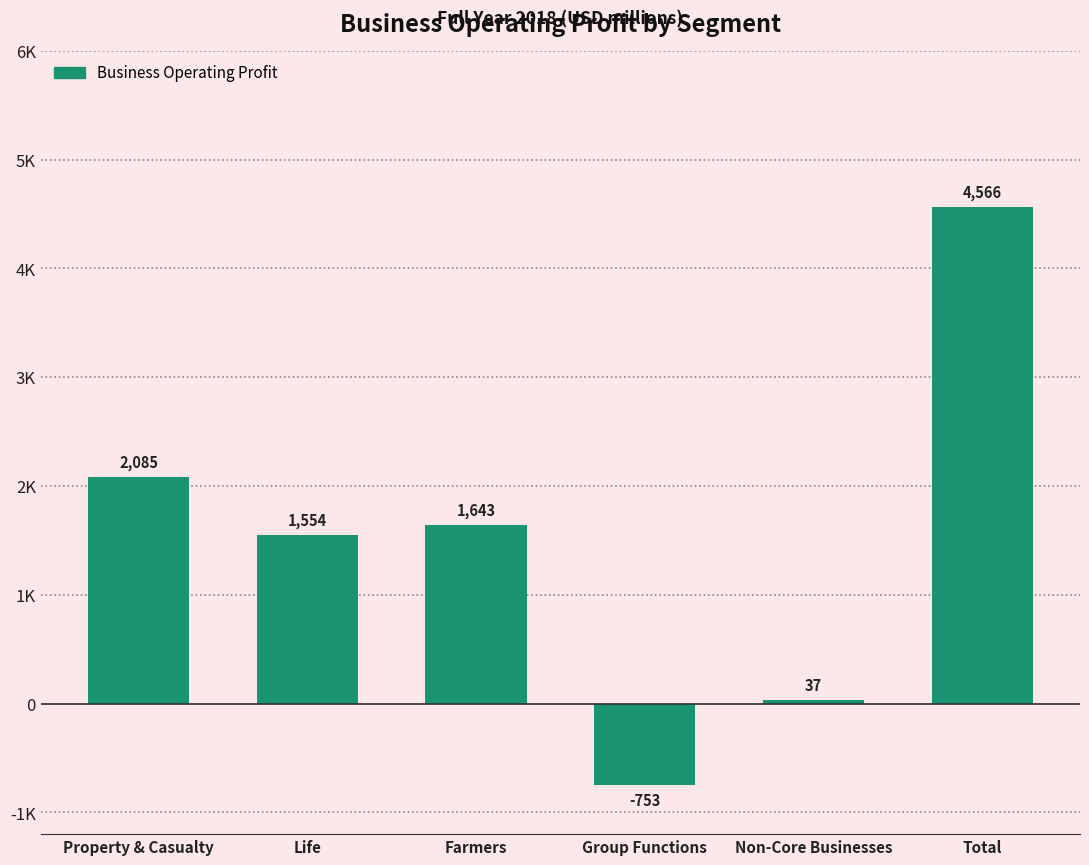

What is the difference between the values at Non-Core Businesses and Total?

4529.0